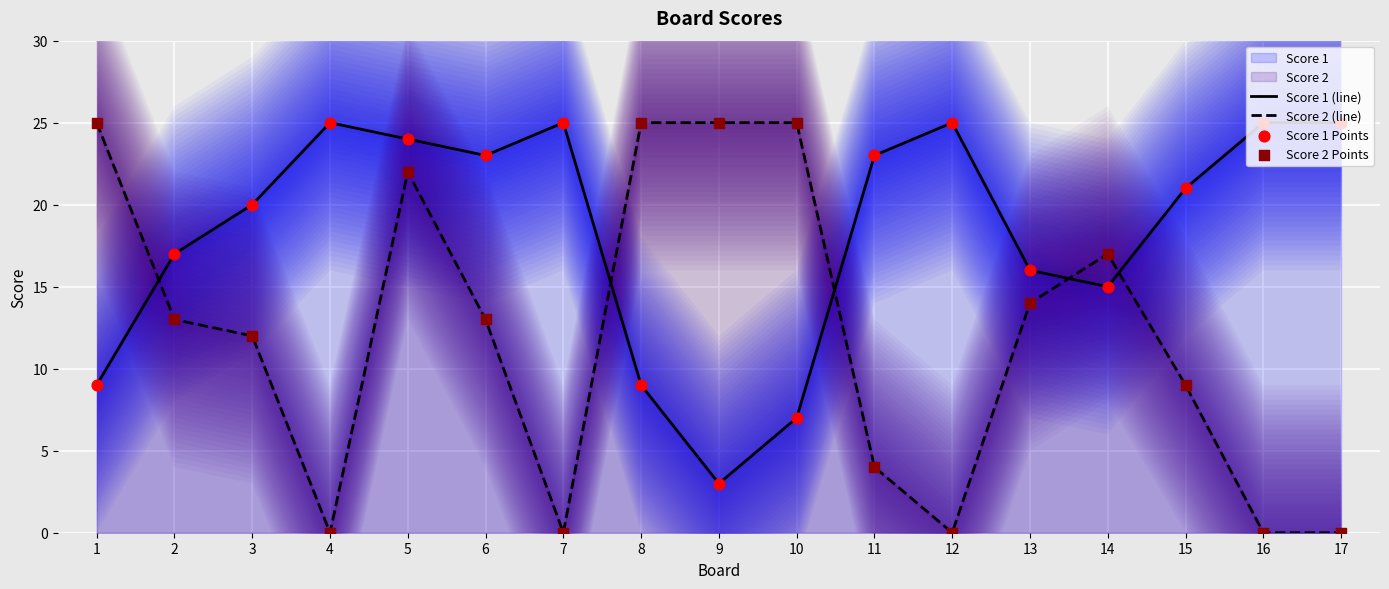

Which series has the largest Y range (max minus min)?

Score 2 (line)